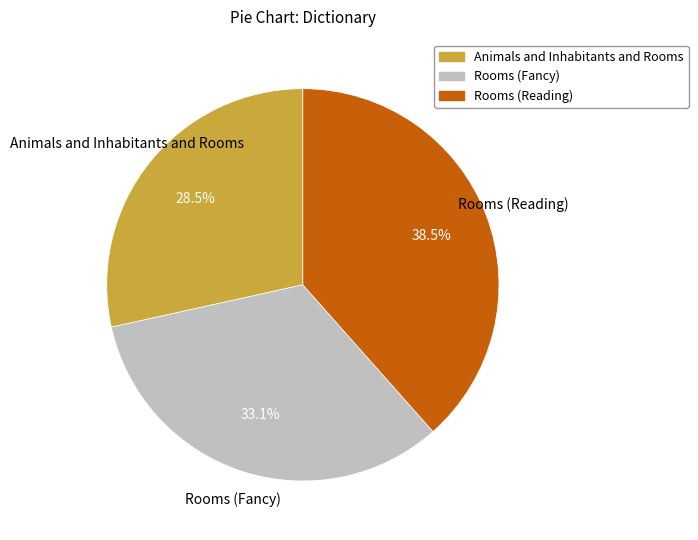

Which slice is the largest?

Rooms (Reading)